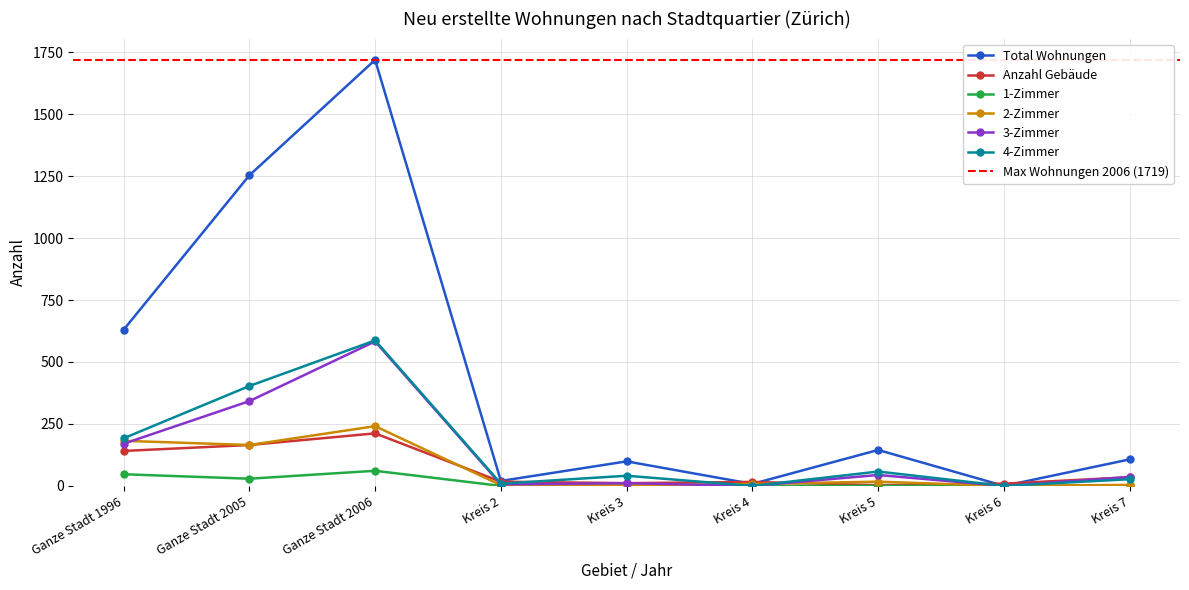

The value of Anzahl Gebäude at Ganze Stadt 2006 is 48. True or false?

False